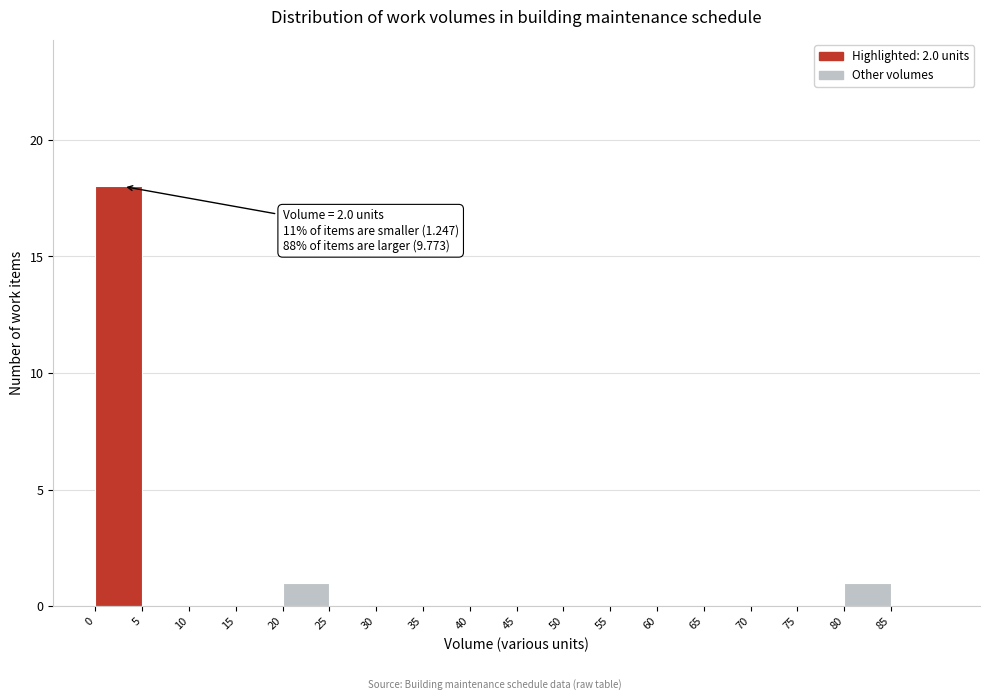

Over which range of the x-axis is the bar tallest?

0 to 5